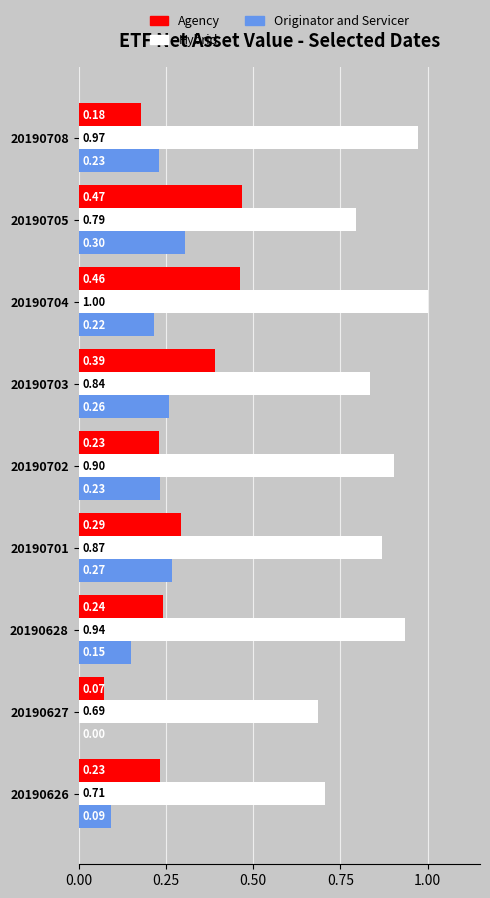

Which series changed the most between 20190627 and 20190701?

Originator and Servicer